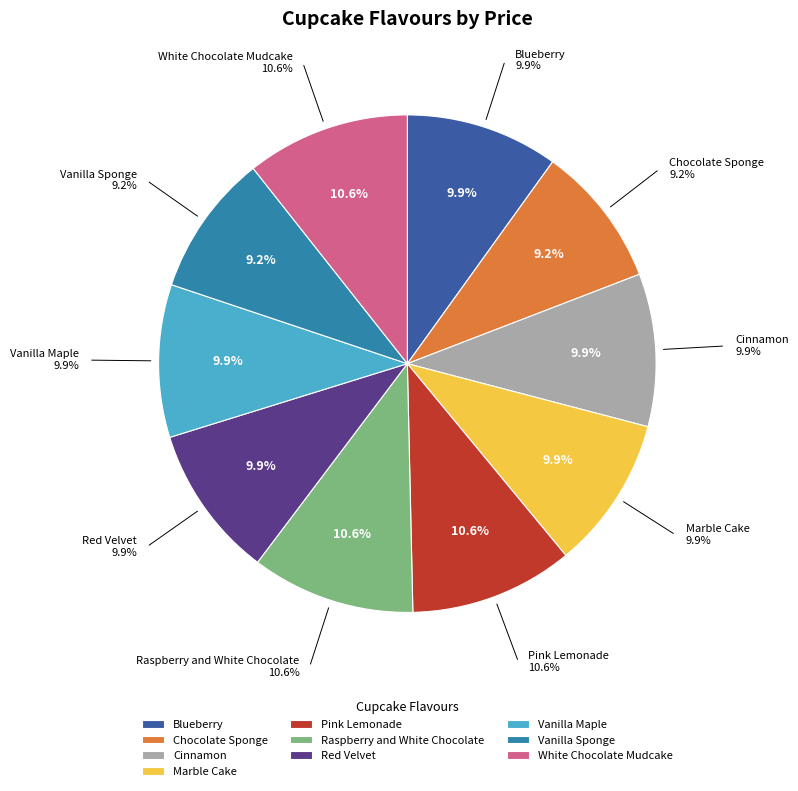

What is the ratio of the value at Pink Lemonade to the value at Vanilla Maple?

1.1